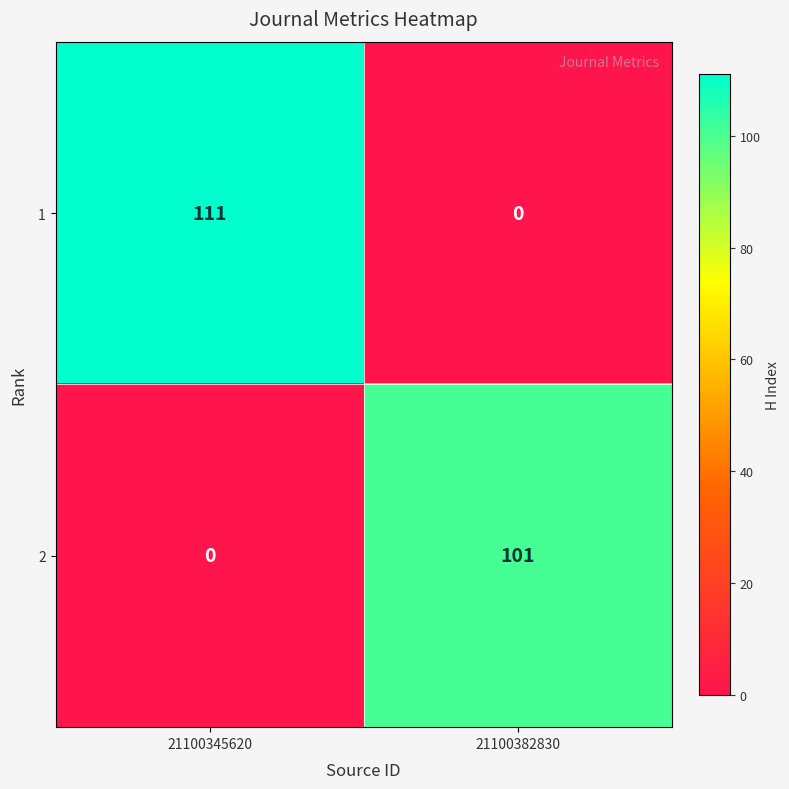

How many values in the 2 series are below 101?

1